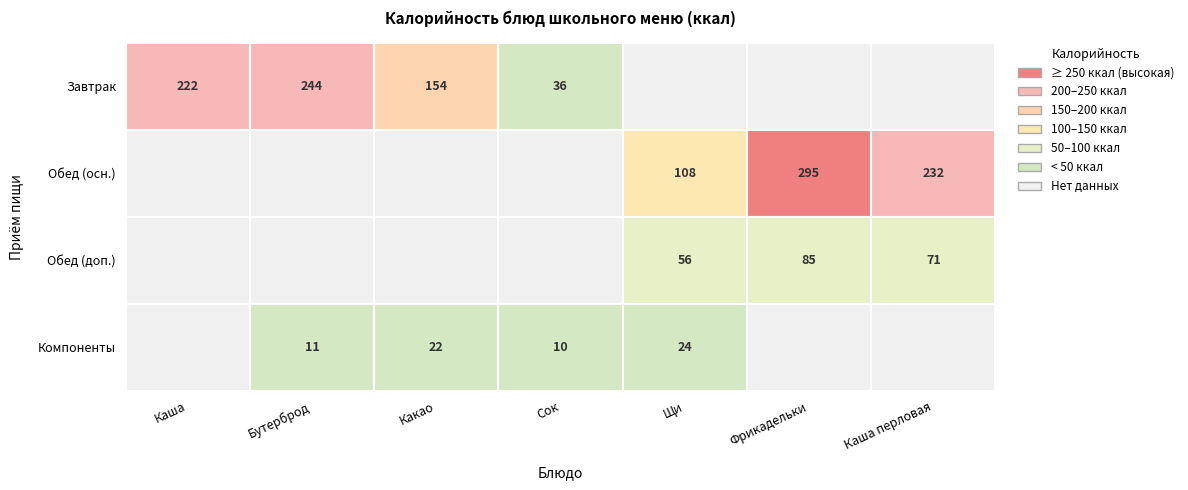

Which series has the widest spread of values?

Обед